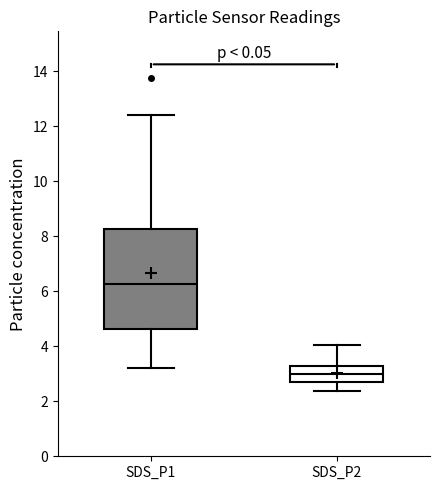

Which box has the lowest median line?

SDS_P2